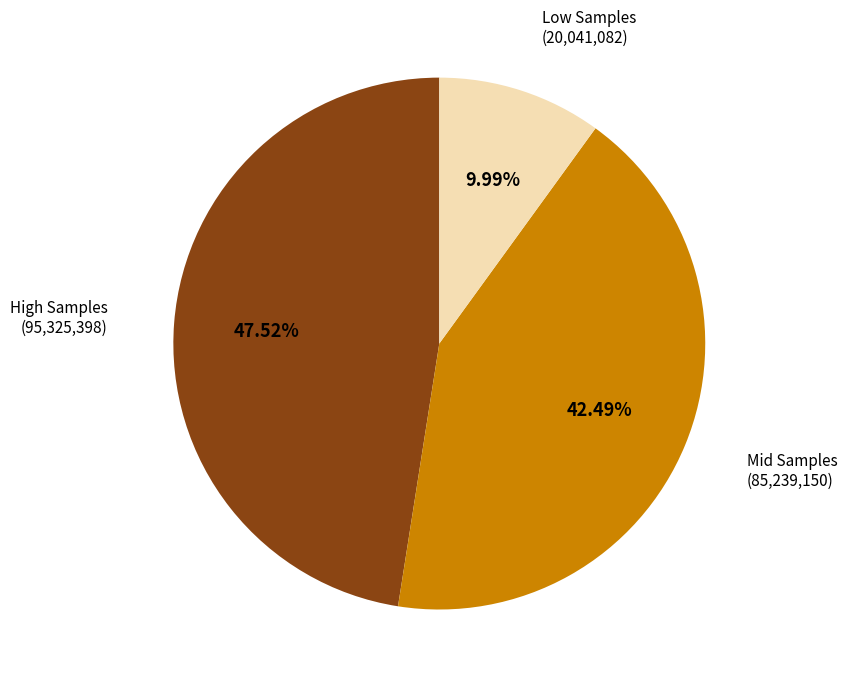

Rank the categories by value from highest to lowest.

High Samples (95,325,398), Mid Samples (85,239,150), Low Samples (20,041,082)